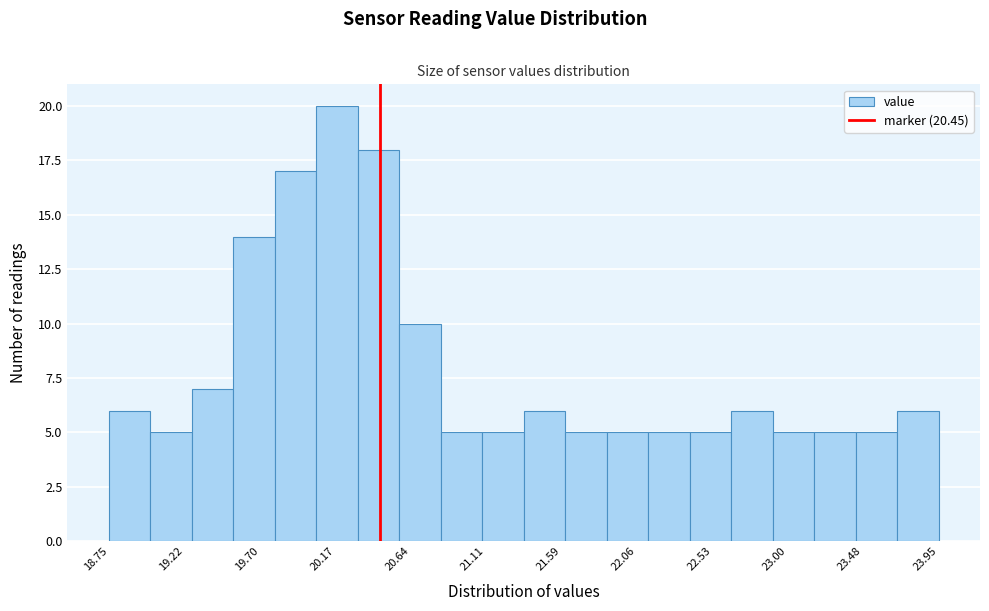

Reading left to right, transcribe this chart: for each bar, give the range it covers on the x-axis and its height. Neither the bar edges nor the heights are printed on the chart, so give them approximately, as read against the axes.

18.75 to 19.01: 6
19.01 to 19.27: 5
19.27 to 19.53: 7
19.53 to 19.79: 14
19.79 to 20.05: 17
20.05 to 20.31: 20
20.31 to 20.57: 18
20.57 to 20.83: 10
20.83 to 21.09: 5
21.09 to 21.35: 5
21.35 to 21.61: 6
21.61 to 21.87: 5
21.87 to 22.13: 5
22.13 to 22.39: 5
22.39 to 22.65: 5
22.65 to 22.91: 6
22.91 to 23.17: 5
23.17 to 23.43: 5
23.43 to 23.69: 5
23.69 to 23.95: 6